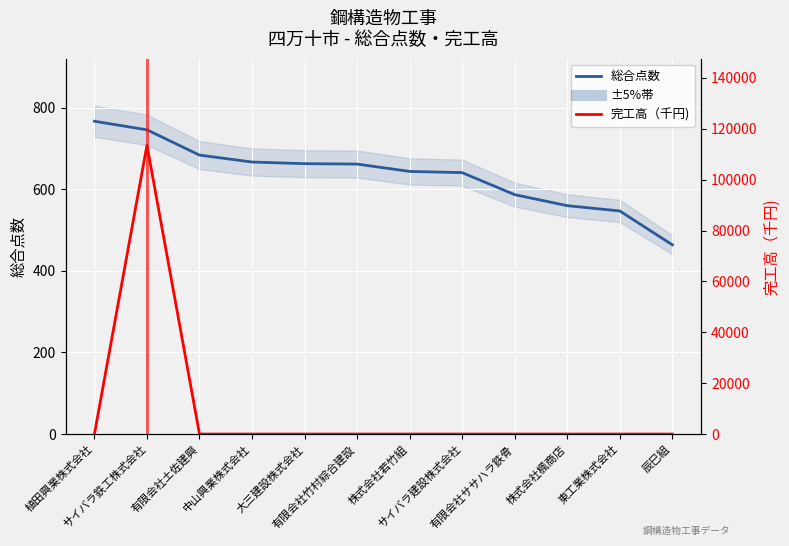

Where is the first local maximum for 完工高（千円)?

サイバラ鉄工株式会社